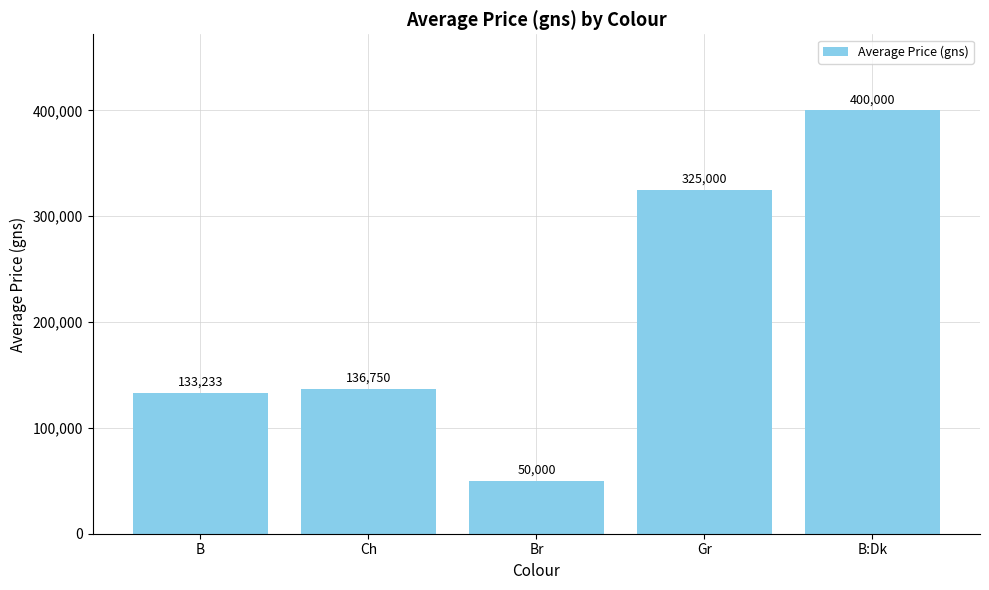

What position from the right is Br?

3